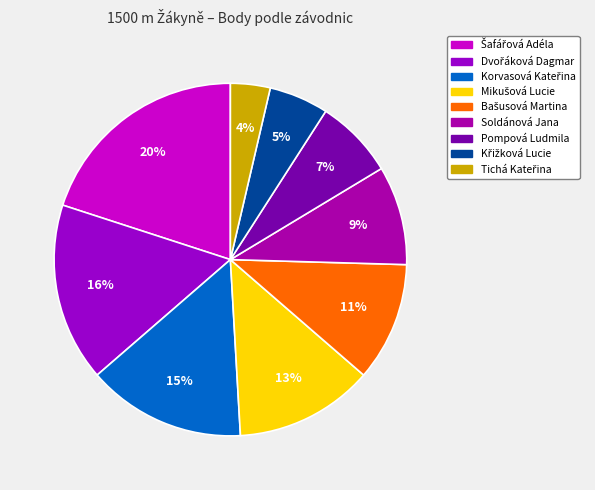

To the nearest percent, what is the difference between the largest and smallest slice percentages?

16%